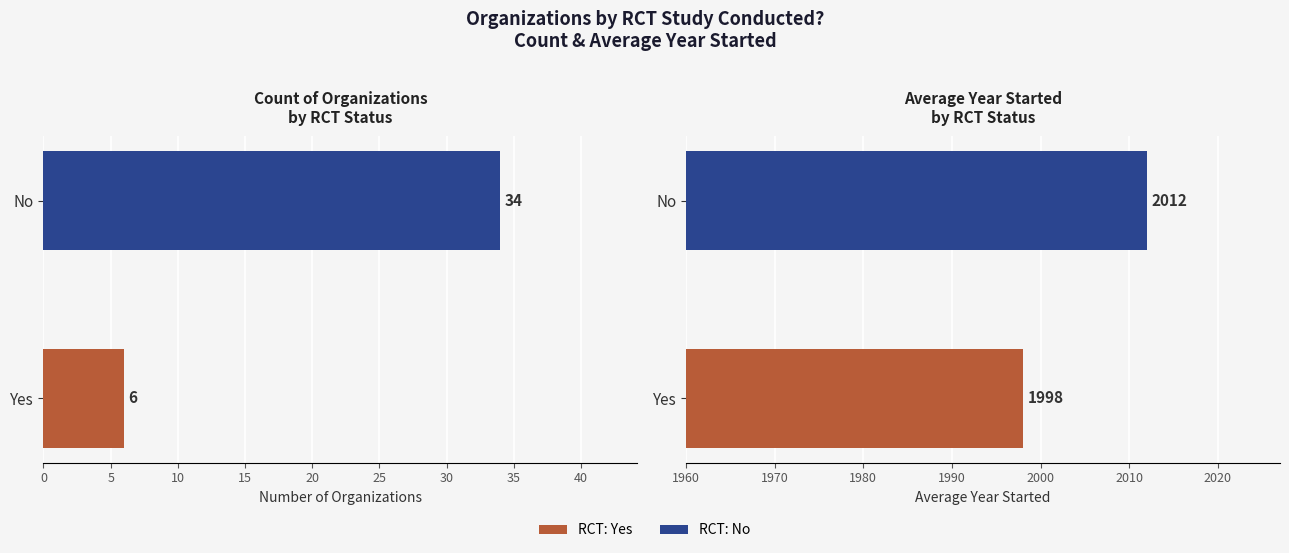

What is the sum of all Avg Year Started values?

4010